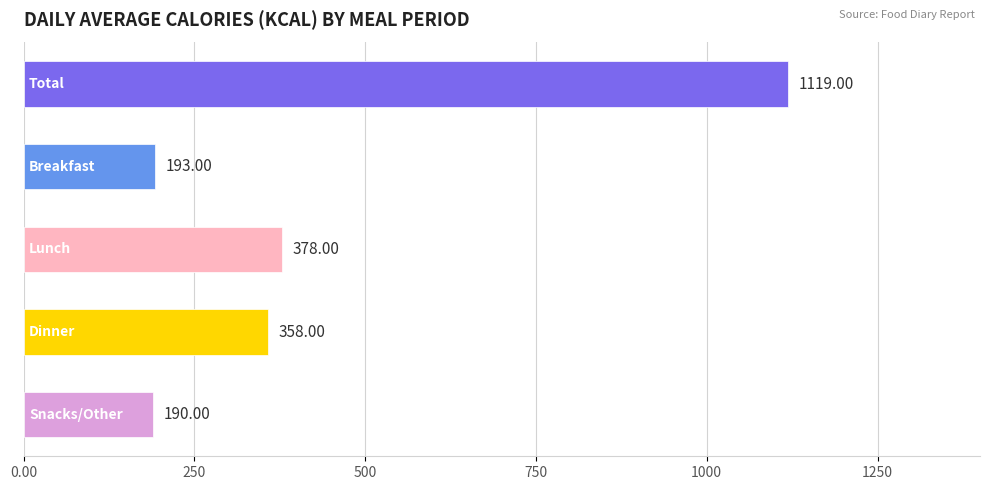

What is the difference between the maximum and minimum values?

929